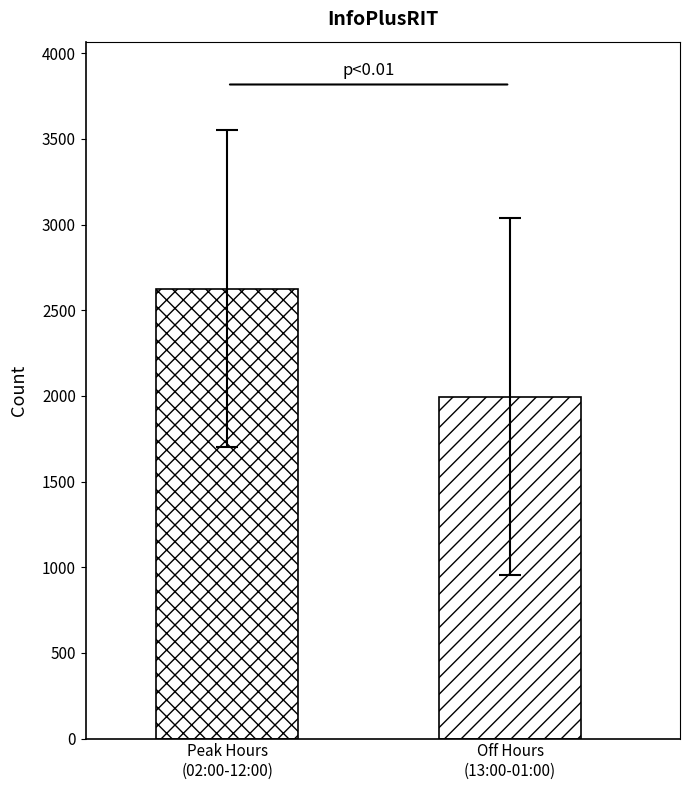

How many distinct data groups are displayed?

2